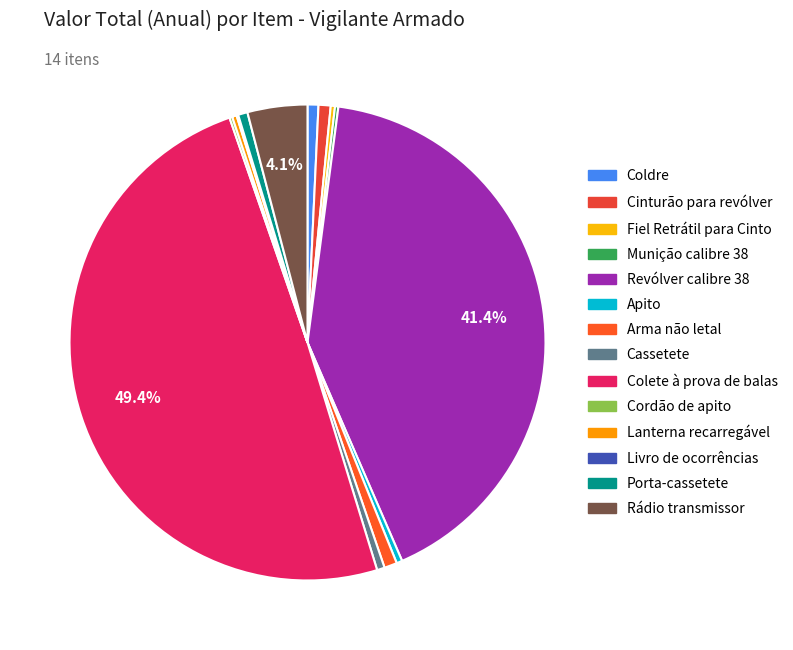

How many slices are in this pie chart?

14